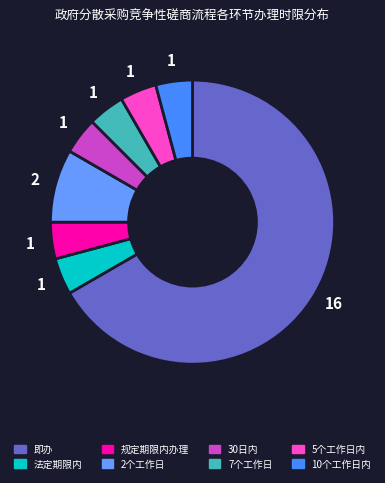

To the nearest percent, what is the combined percentage of 法定期限内 and 7个工作日?

8%